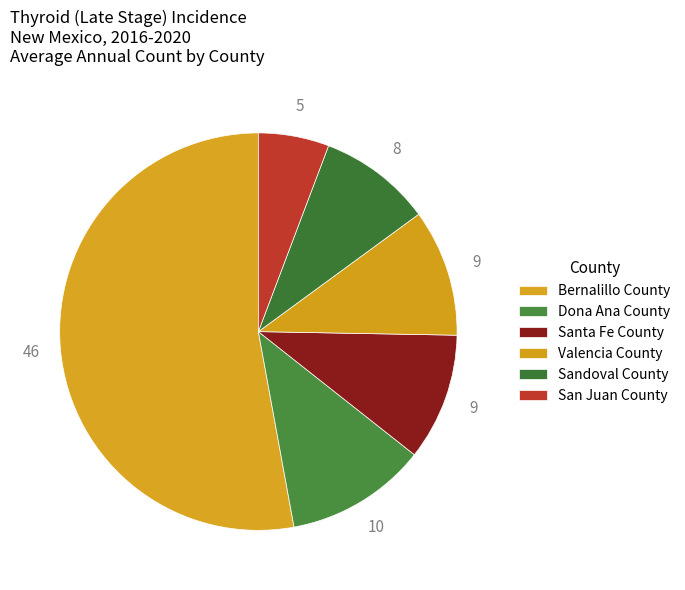

How many segments does this pie chart have?

6